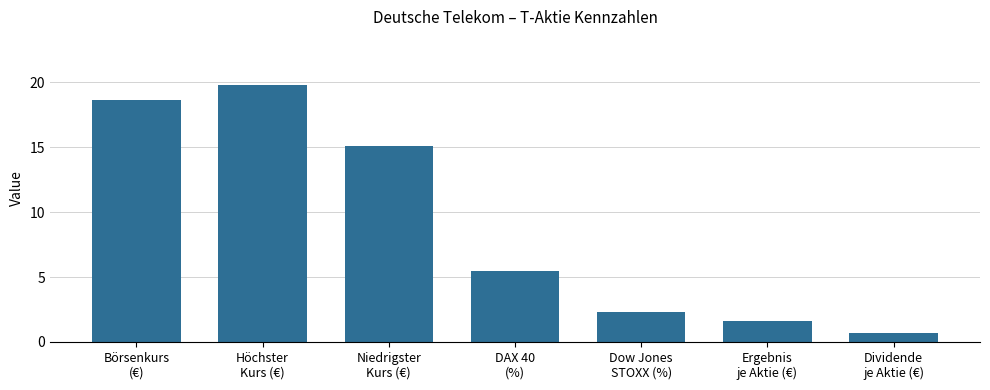

Reading left to right, what are all the values shown in this chart?

18.6	19.8	15.1	5.5	2.3	1.6	0.7